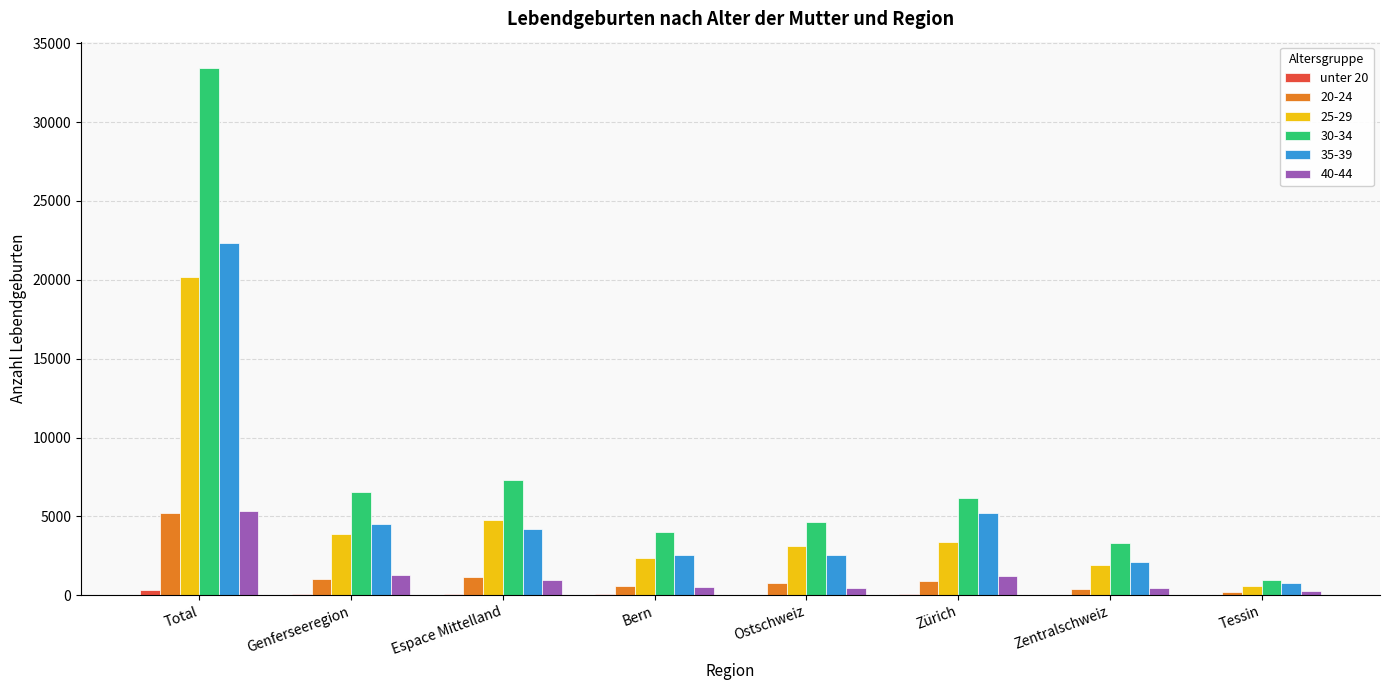

Is it true that 35-39 equals 774 at Tessin?

True